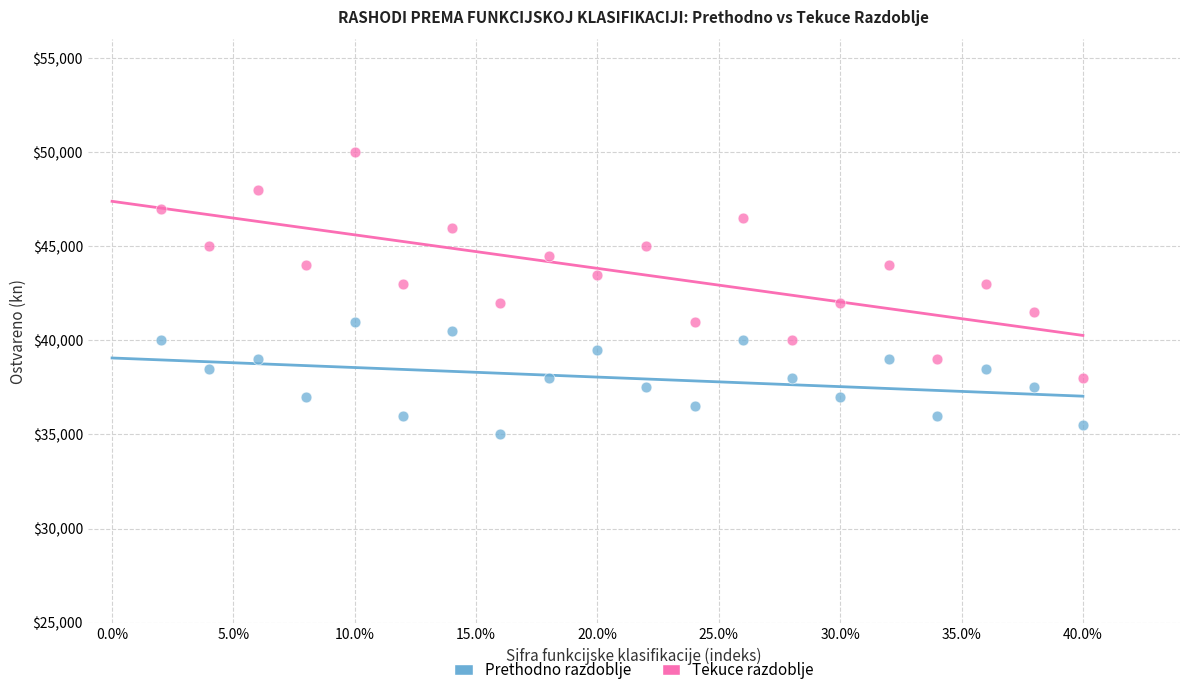

Across all data points, what is the range of Y values (max minus min)?

15000